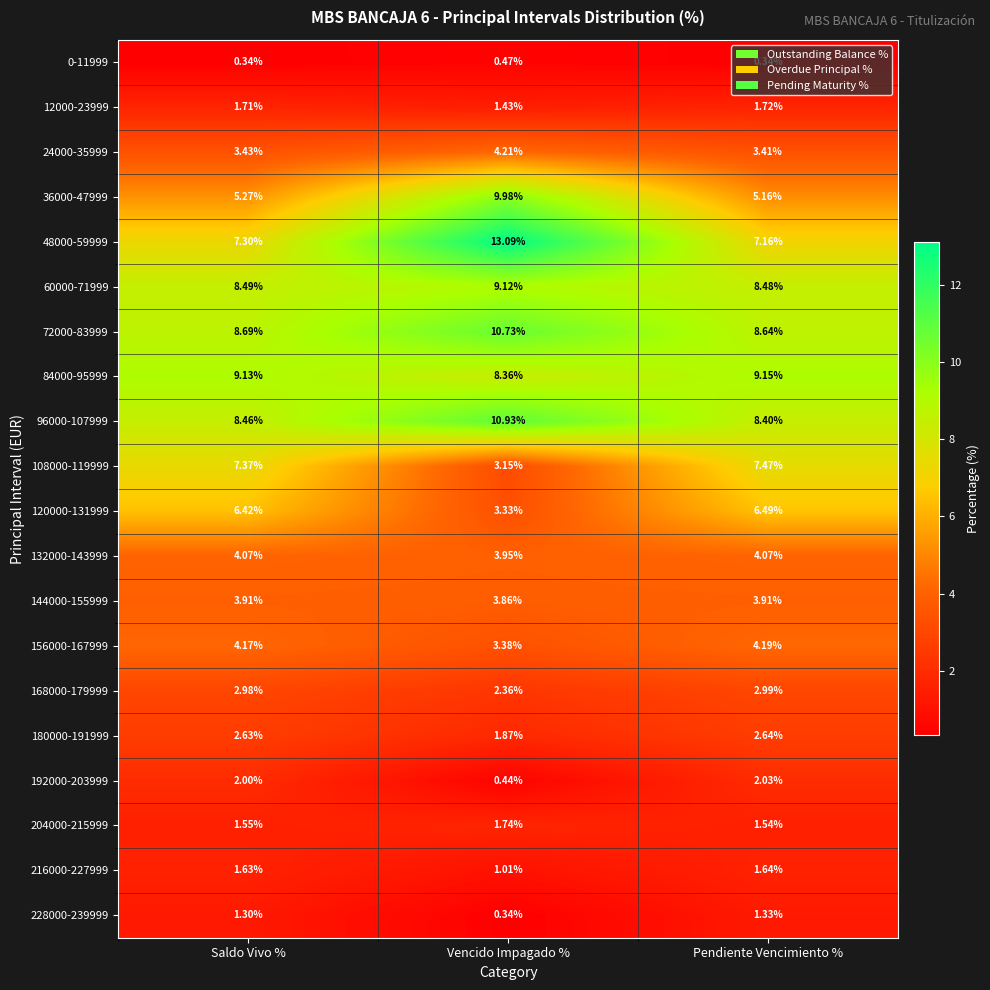

At which label does 120000-131999 reach its peak?

Pendiente Vencimiento %